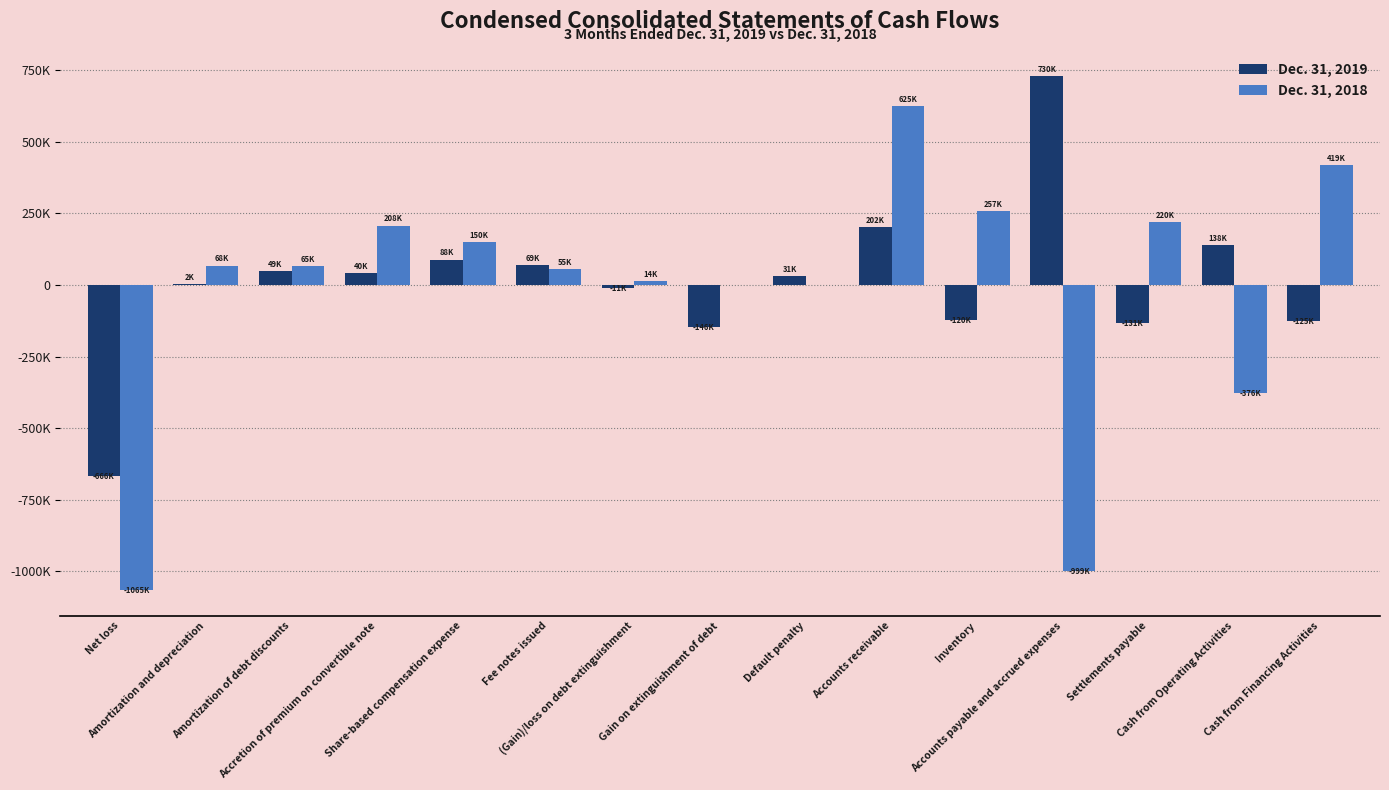

Which series changed the most between Default penalty and Cash from Financing Activities?

Dec. 31, 2018